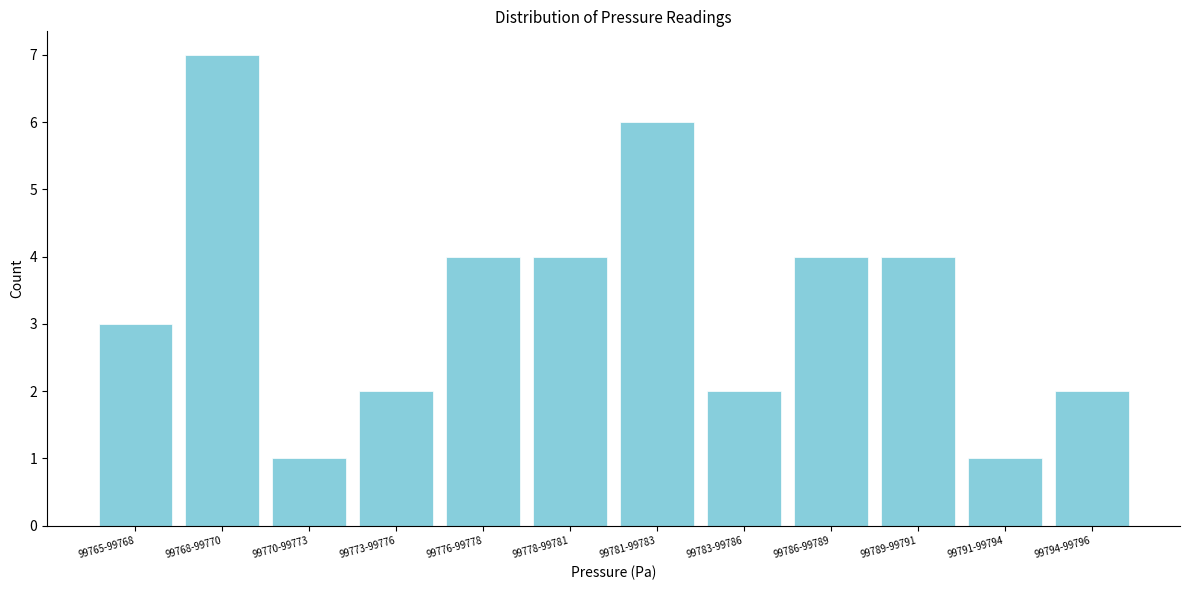

Reading left to right, extract all data points from this chart.

99765-99768=3	99768-99770=7	99770-99773=1	99773-99776=2	99776-99778=4	99778-99781=4	99781-99783=6	99783-99786=2	99786-99789=4	99789-99791=4	99791-99794=1	99794-99796=2